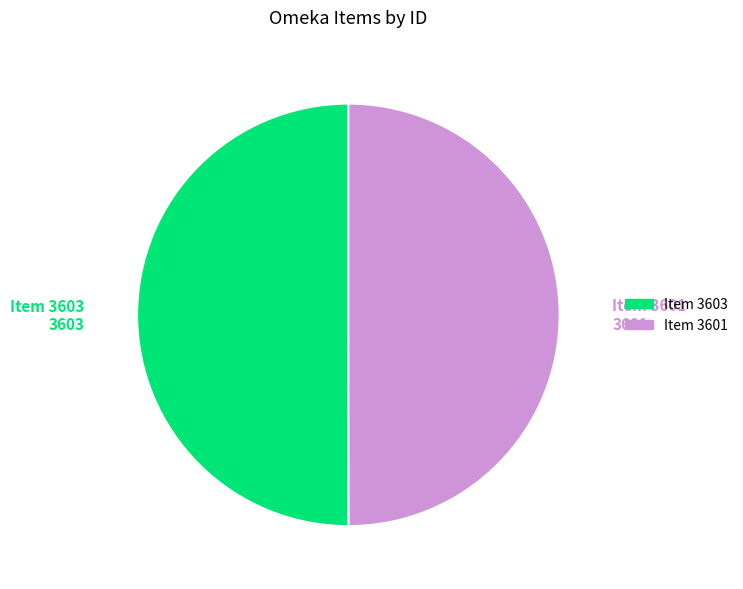

True or false: Item 3601 accounts for 43% of the total.

False